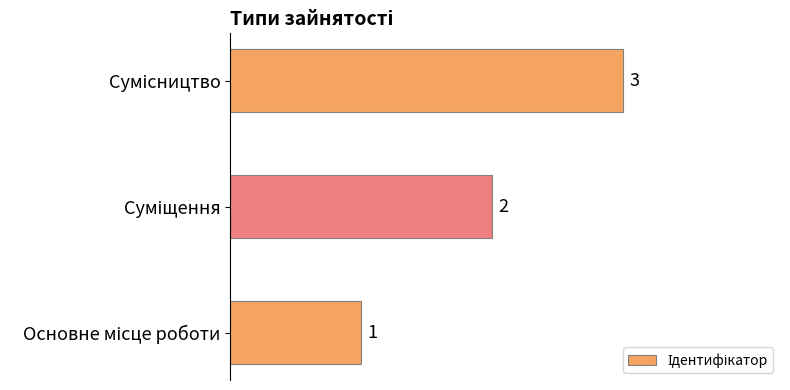

Count the values in the range 1 to 3.

3